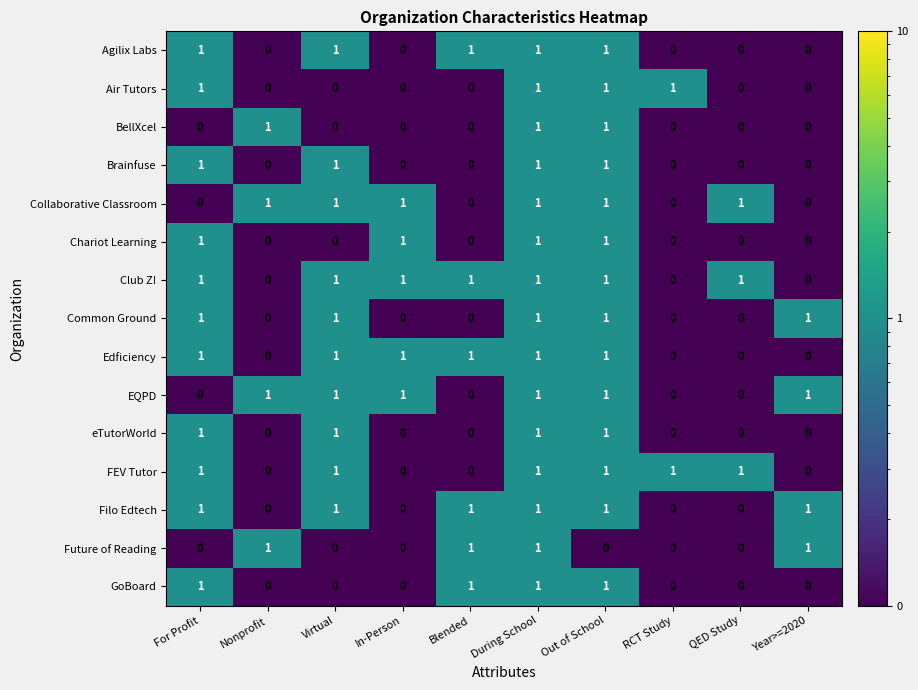

What is the sum of all BellXcel values?

3